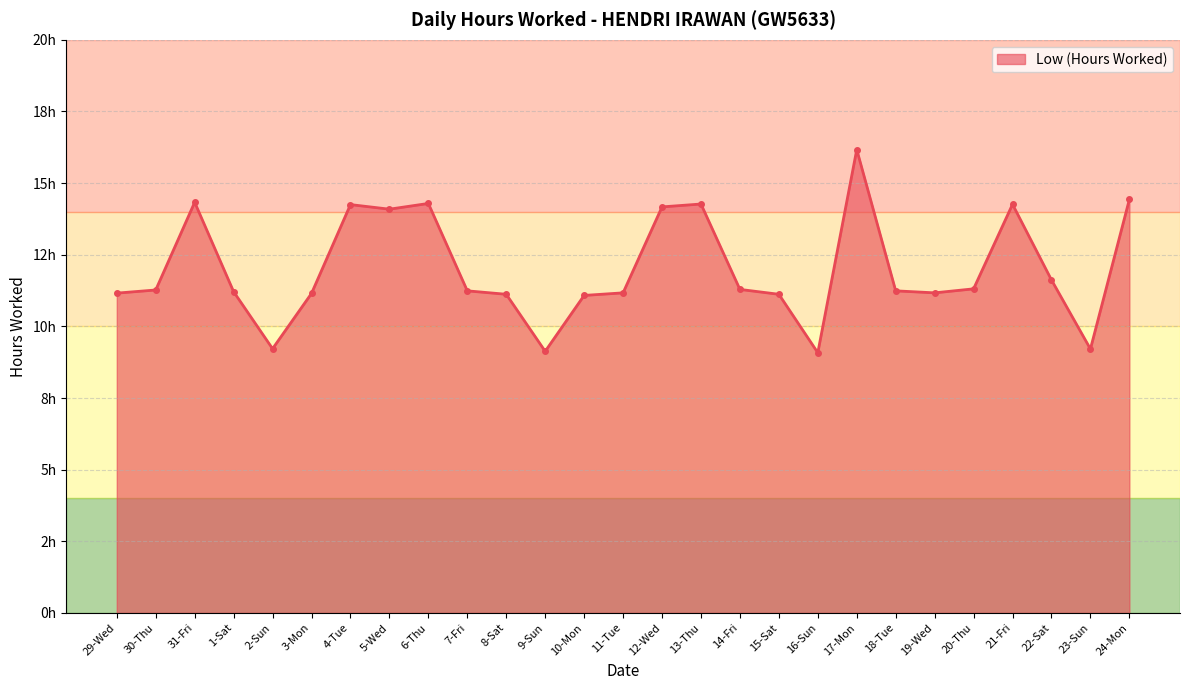

Is this an area chart (filled region under the line)?

Yes